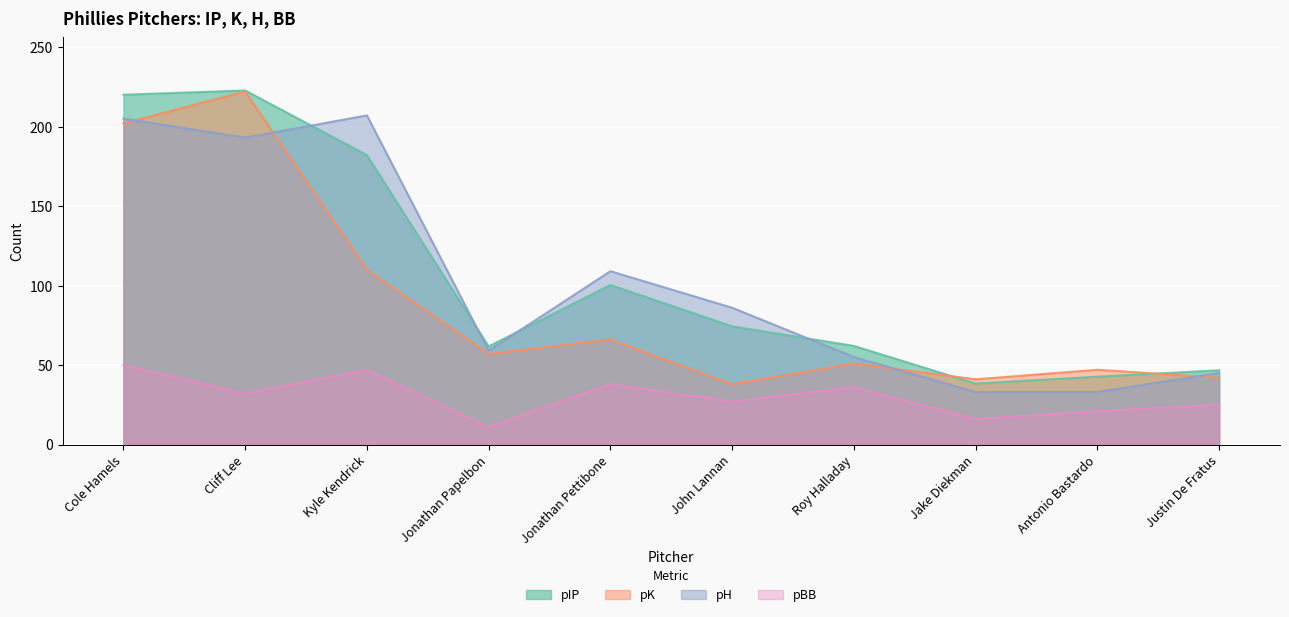

What is the difference between the second highest and minimum values in the pBB series?

36.0